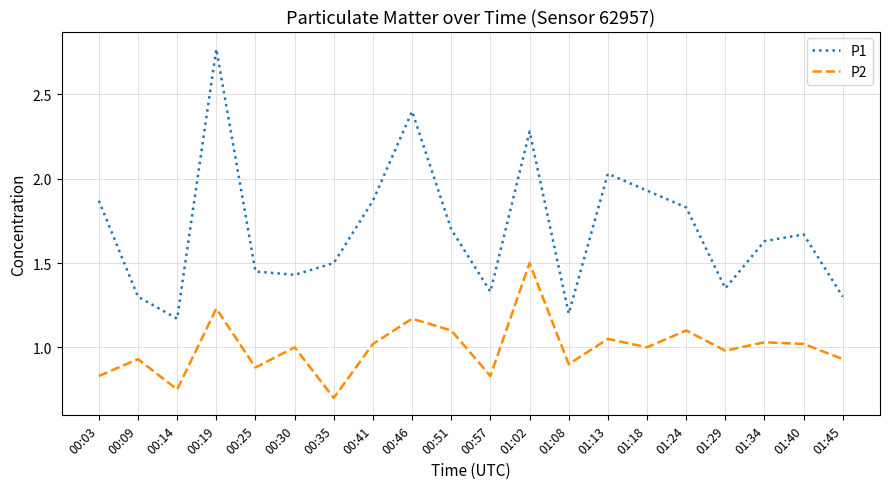

Does the chart have visible grid lines?

Yes